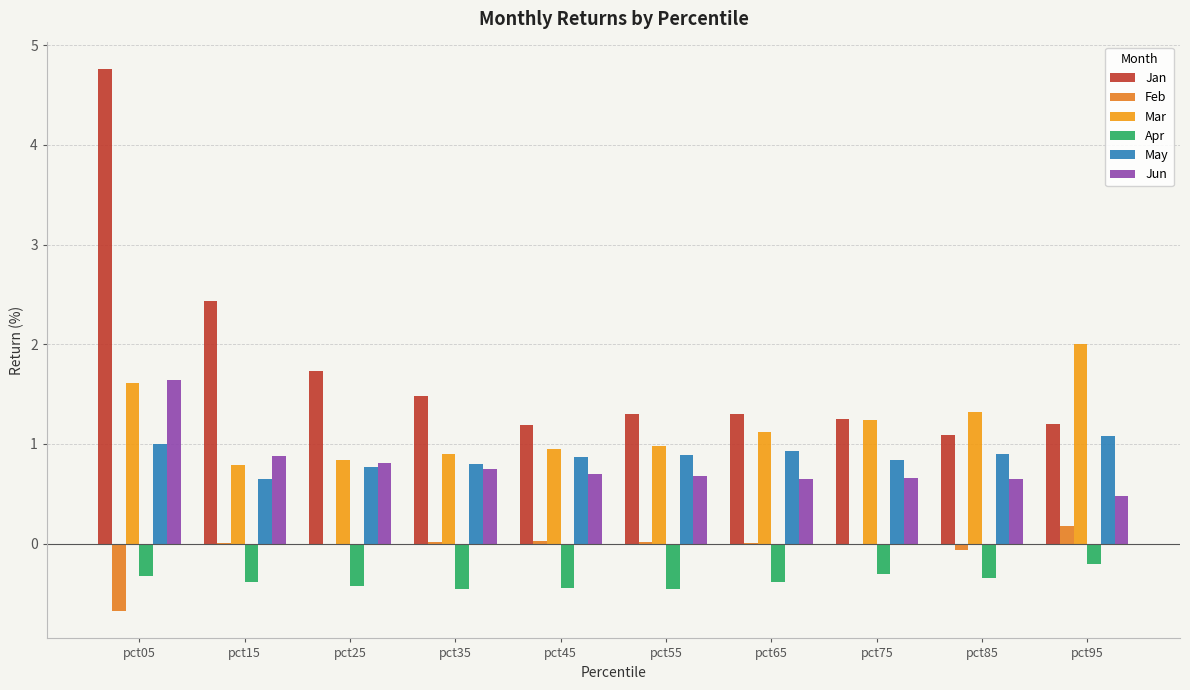

The Apr series shows -0.5 at pct85. True or false?

False